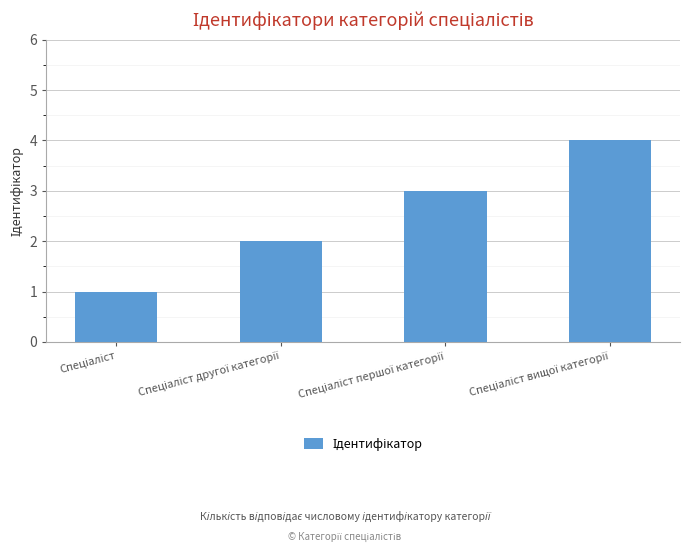

What is the sum of all values?

10